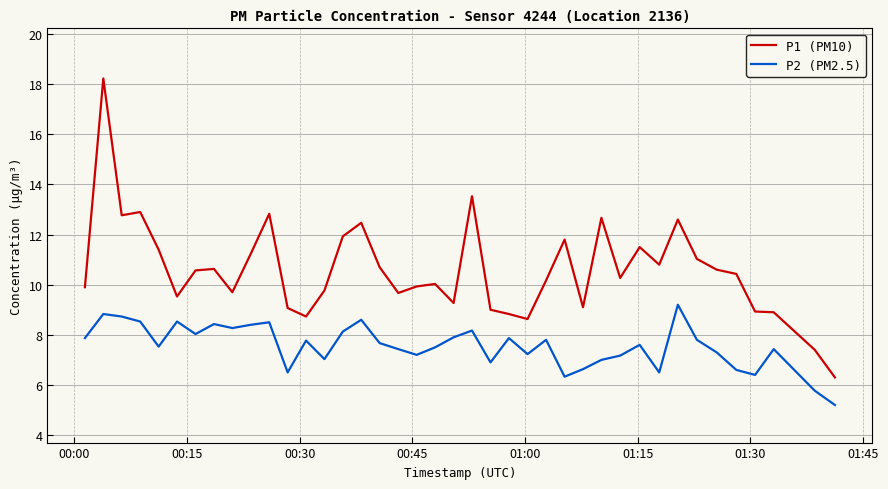

How many distinct data groups are displayed?

2